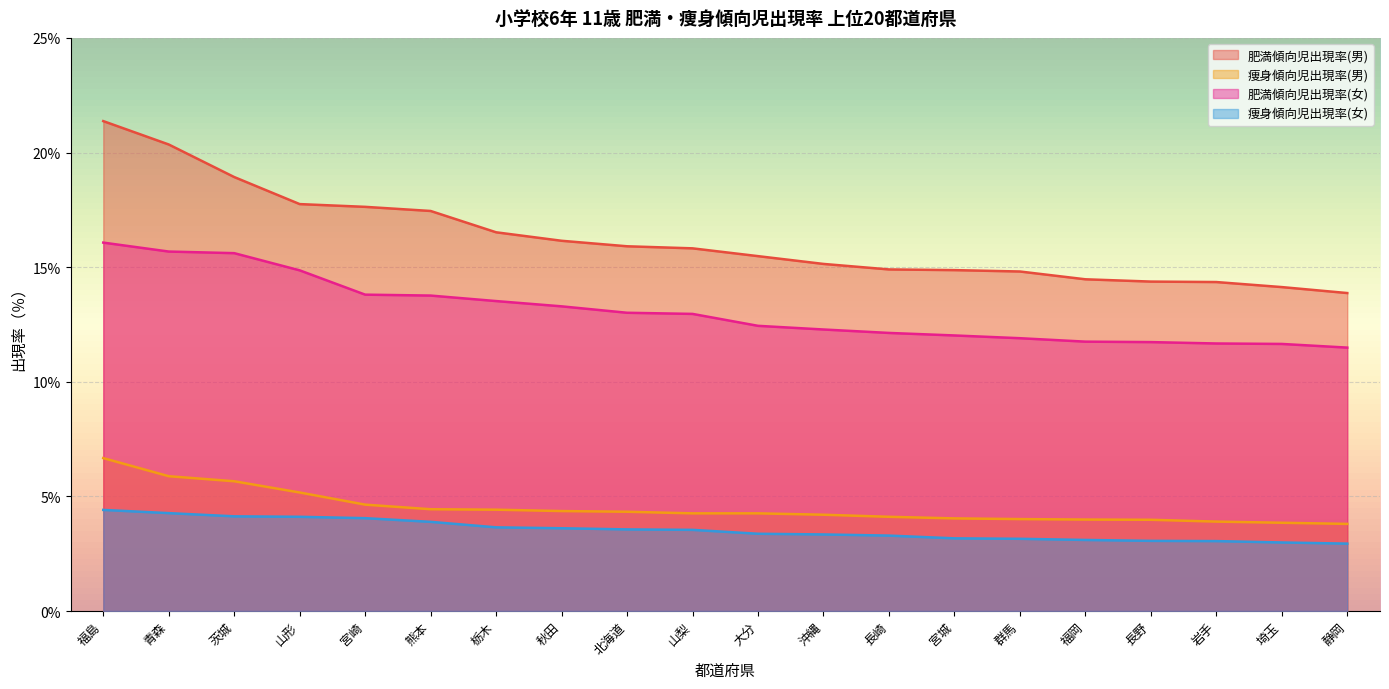

What is the label of the 16th point from the left?

福岡